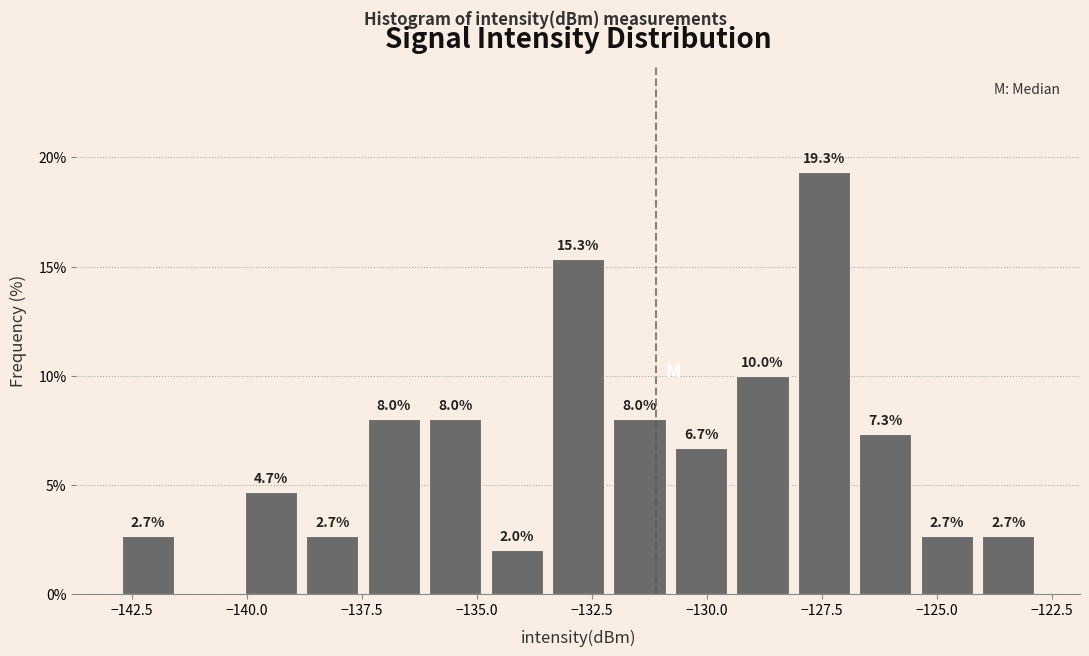

Around what value on the x-axis is the tallest bar? Give the approximate position of its centre, as read against the axis.

-127.5